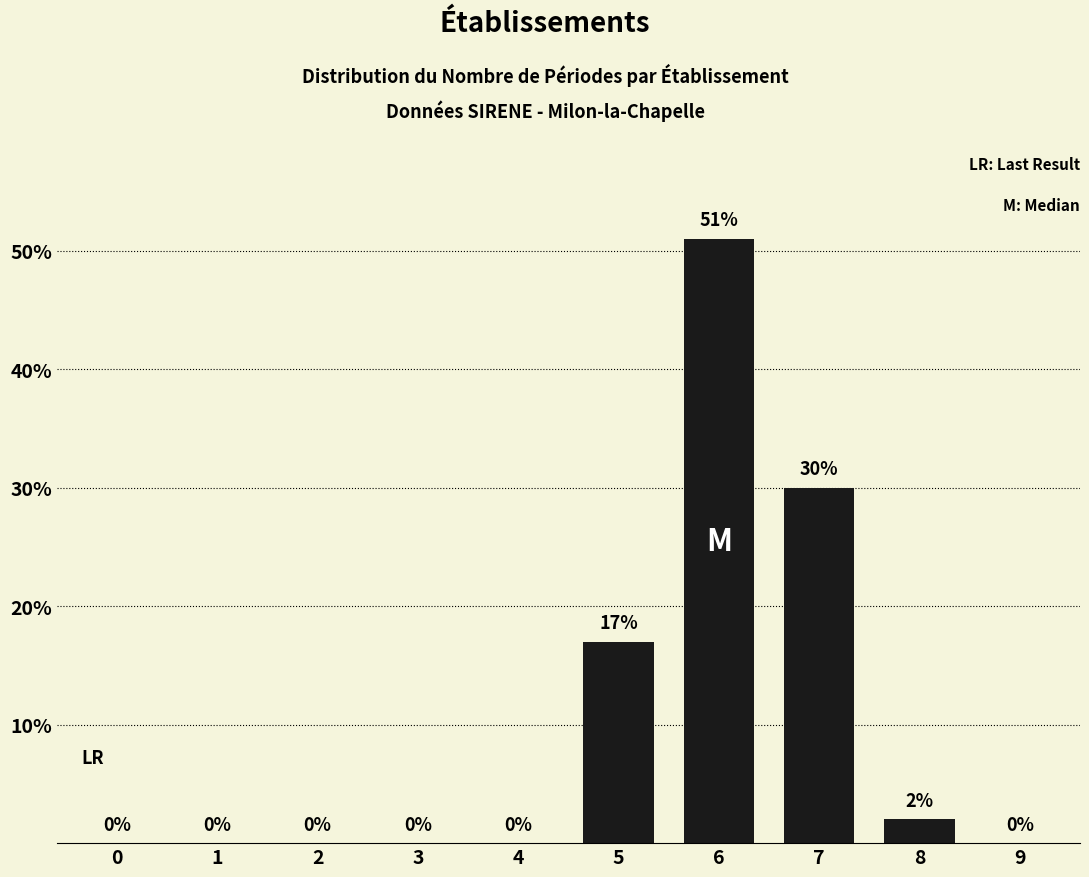

Reading left to right, extract all data points from this chart.

0=0	1=0	2=0	3=0	4=0	5=17	6=51	7=30	8=2	9=0